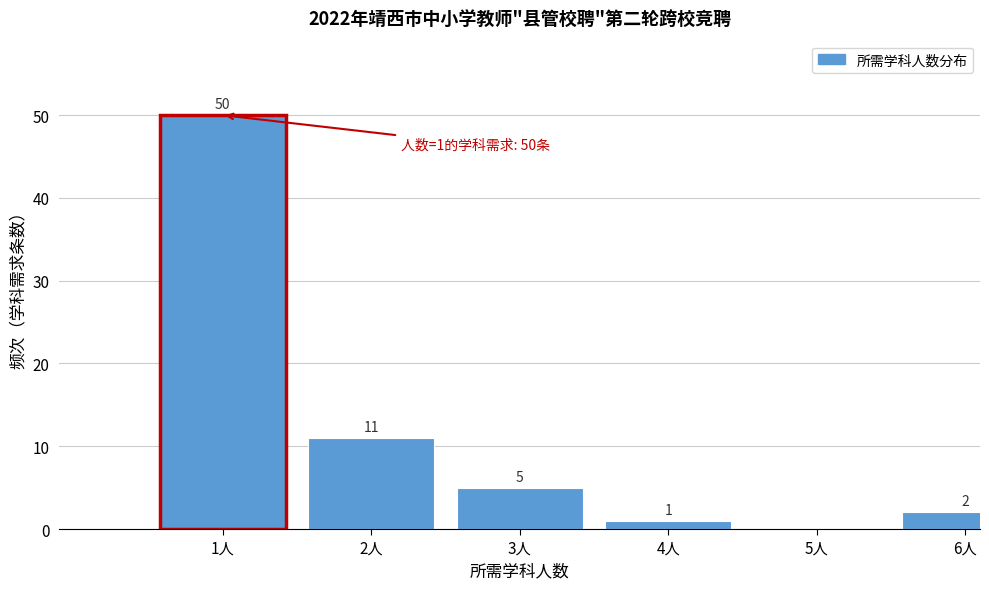

Reading right to left, list all the values displayed in this chart.

6人=2	5人=0	4人=1	3人=5	2人=11	1人=50